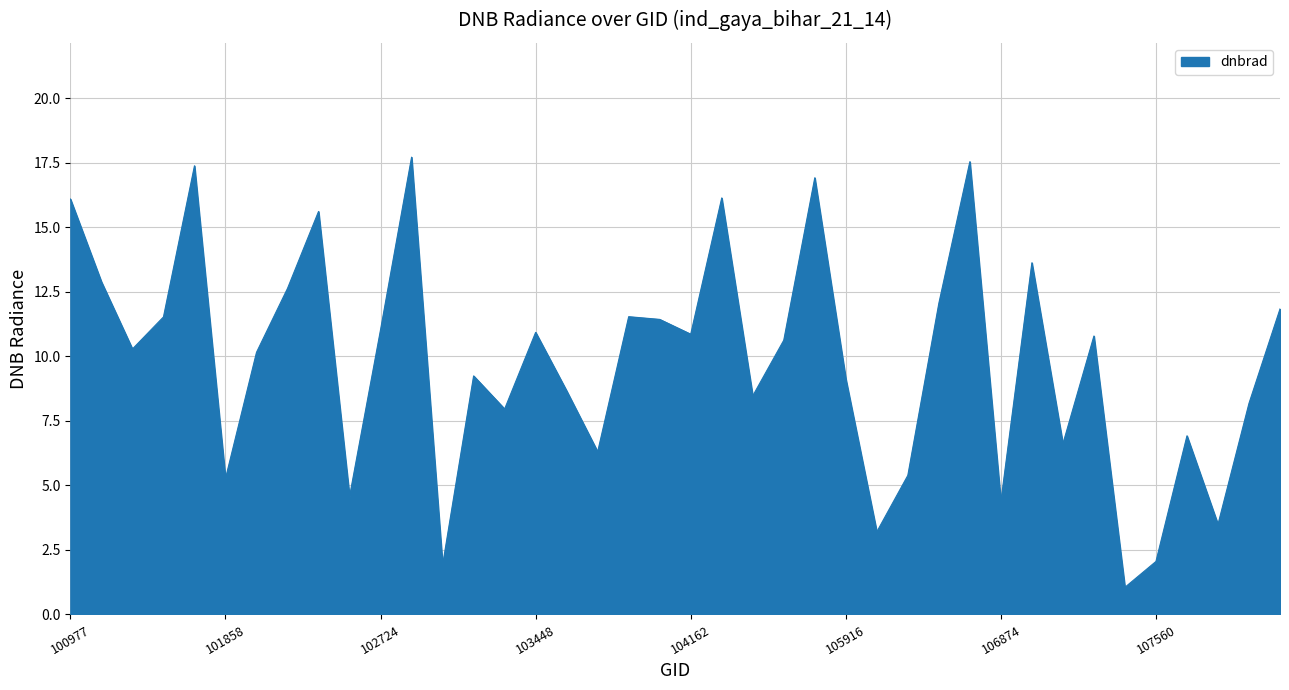

What is the greatest value displayed?

17.7